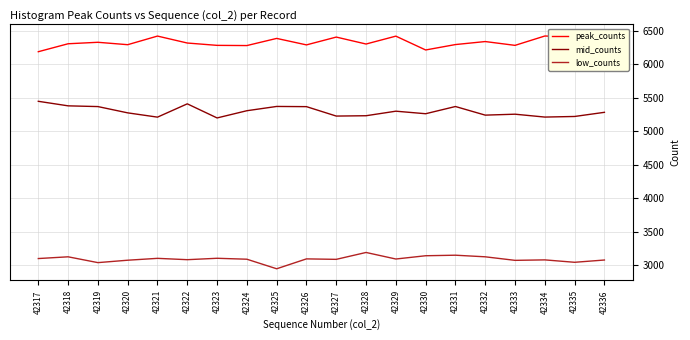

What is the maximum value for low_counts?

3187